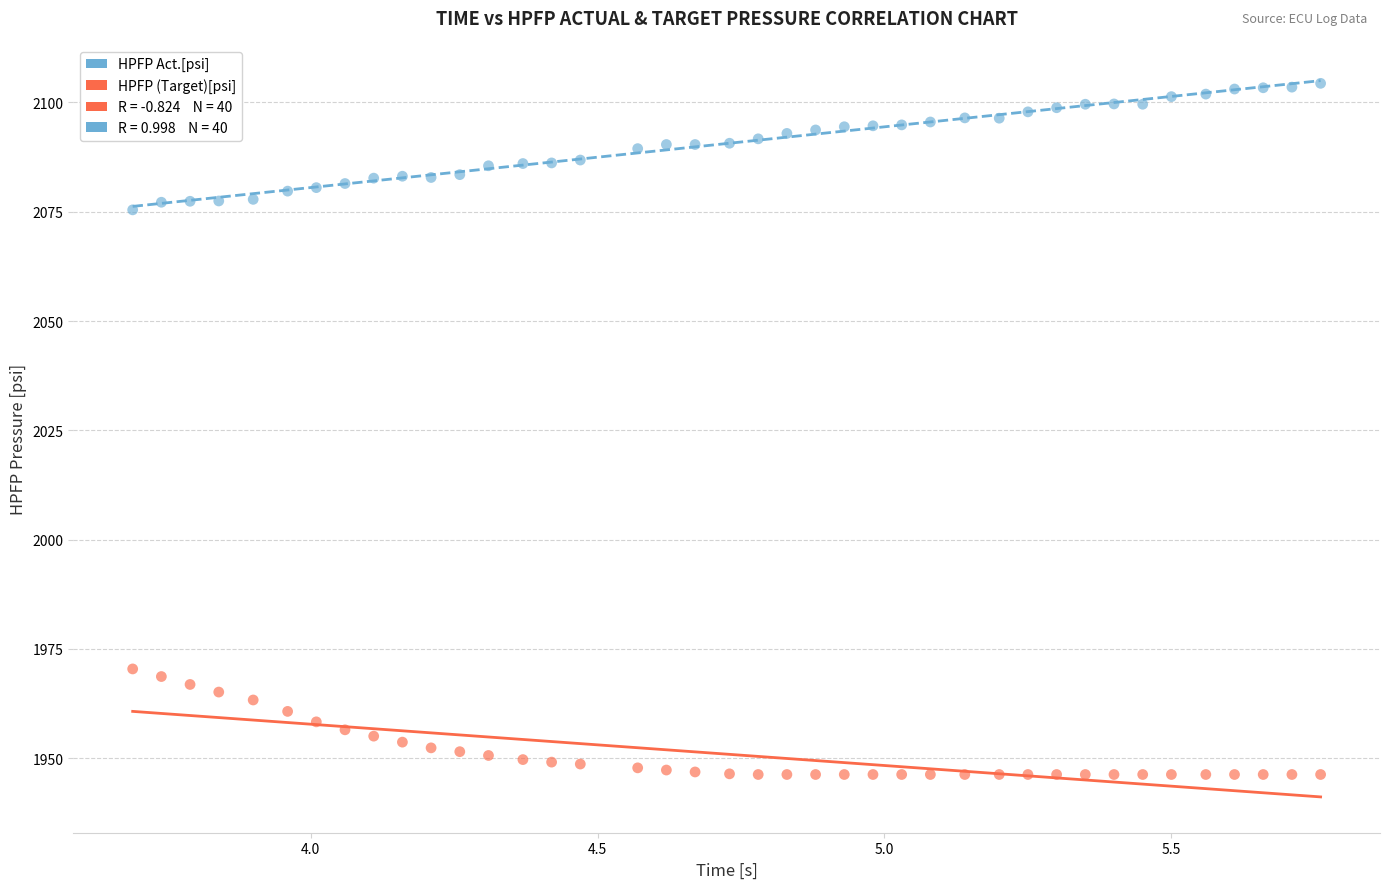

What is the X range (max minus min) for the scatter plot?

2.1